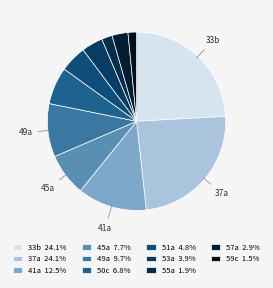

Is 45a the majority of the pie?

No